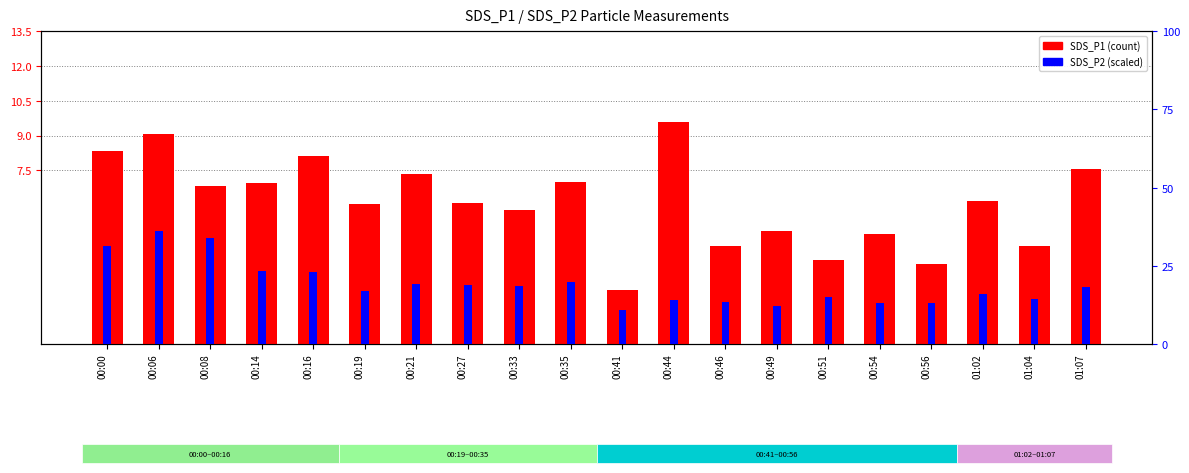

Reading left to right, extract all data points from this chart.

SDS_P1: 00:00=8.3	00:06=9.1	00:08=6.8	00:14=6.9	00:16=8.1	00:19=6.0	00:21=7.3	00:27=6.1	00:33=5.8	00:35=7.0	00:41=2.3	00:44=9.6	00:46=4.2	00:49=4.9	00:51=3.6	00:54=4.8	00:56=3.5	01:02=6.2	01:04=4.2	01:07=7.5
SDS_P2: 00:00=31.3	00:06=36.3	00:08=34.0	00:14=23.5	00:16=23.0	00:19=17.0	00:21=19.2	00:27=19.0	00:33=18.5	00:35=19.8	00:41=10.8	00:44=14.0	00:46=13.3	00:49=12.3	00:51=15.0	00:54=13.0	00:56=13.0	01:02=16.0	01:04=14.5	01:07=18.3